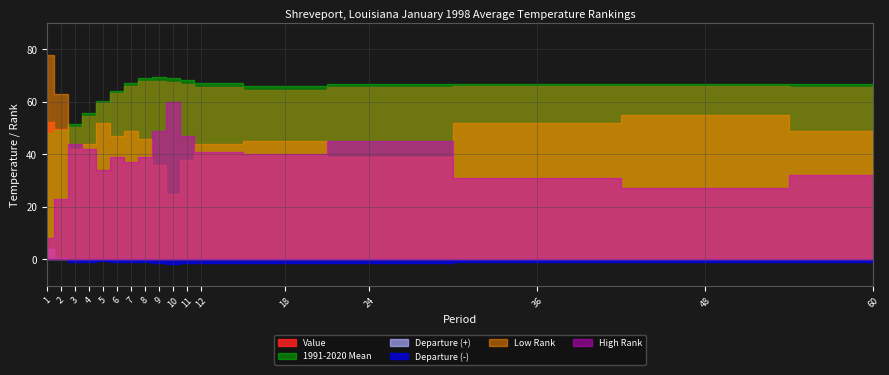

Which series has the largest total across all categories?

1991-2020 Mean